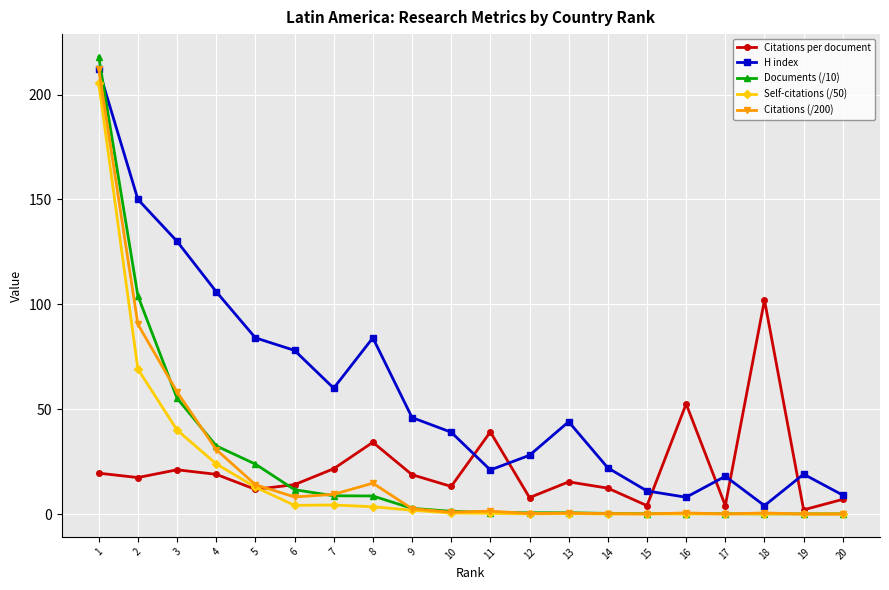

At which label does Documents (/10) first exceed 1?

1